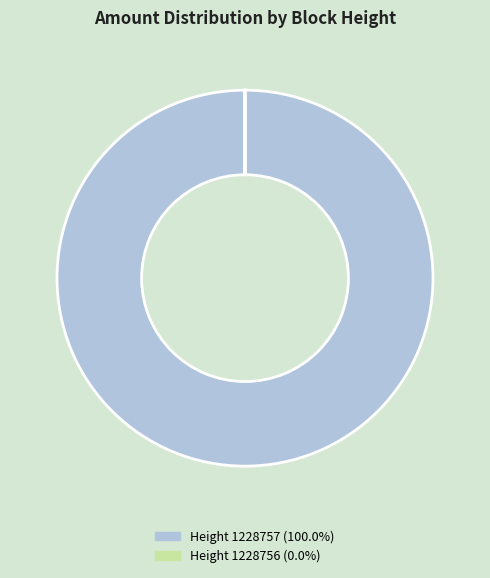

What is the majority slice?

Height 1228757